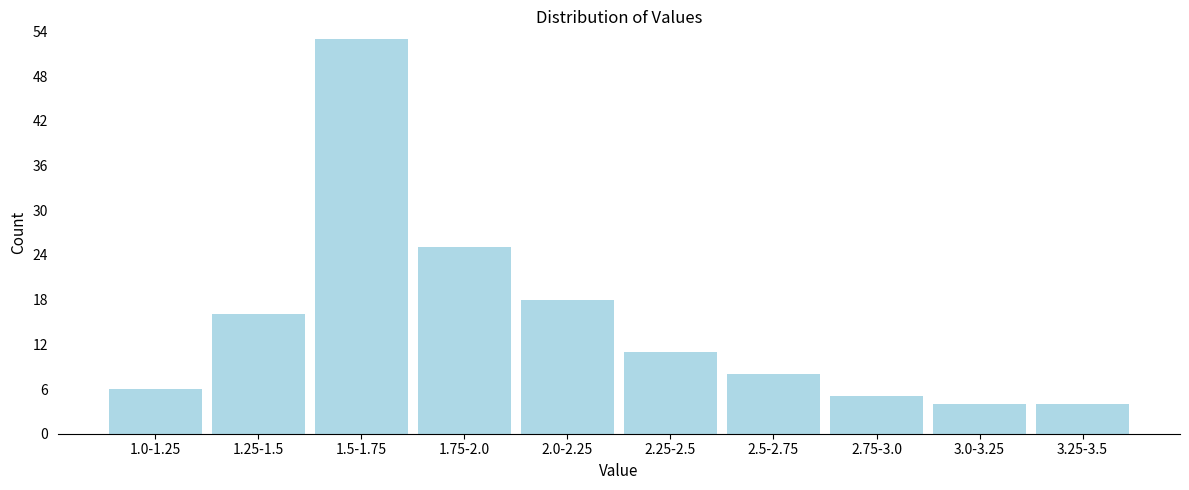

Reading right to left, extract all data points from this chart.

4	4	5	8	11	18	25	53	16	6